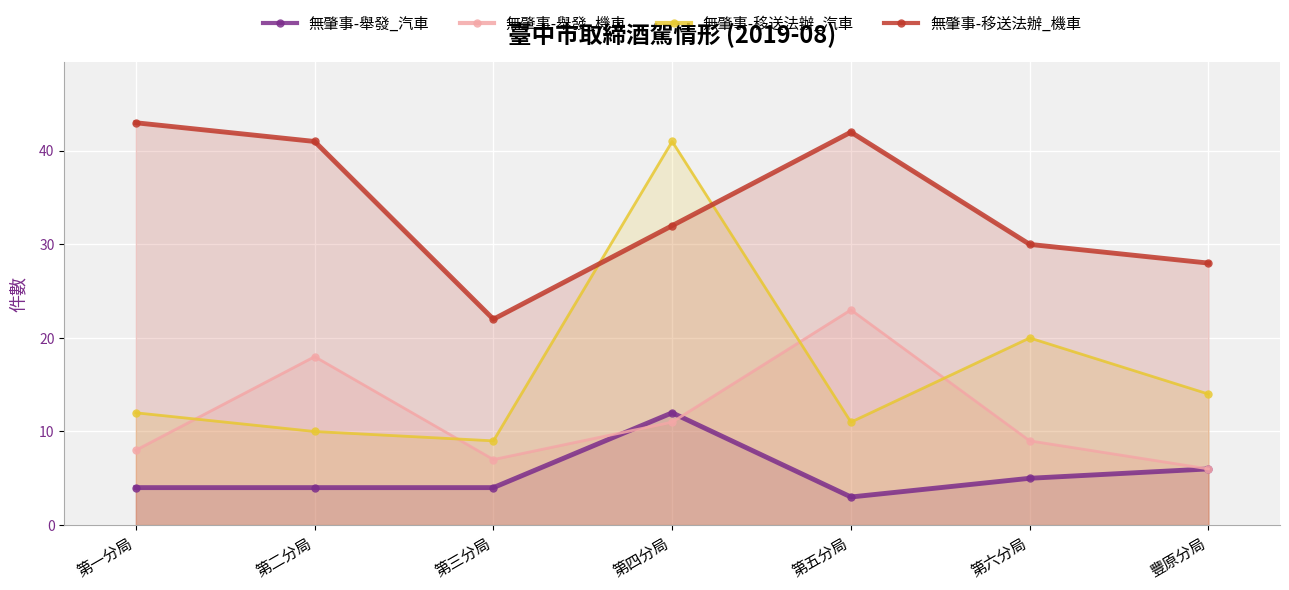

What is the minimum value for 無肇事-舉發_汽車?

3